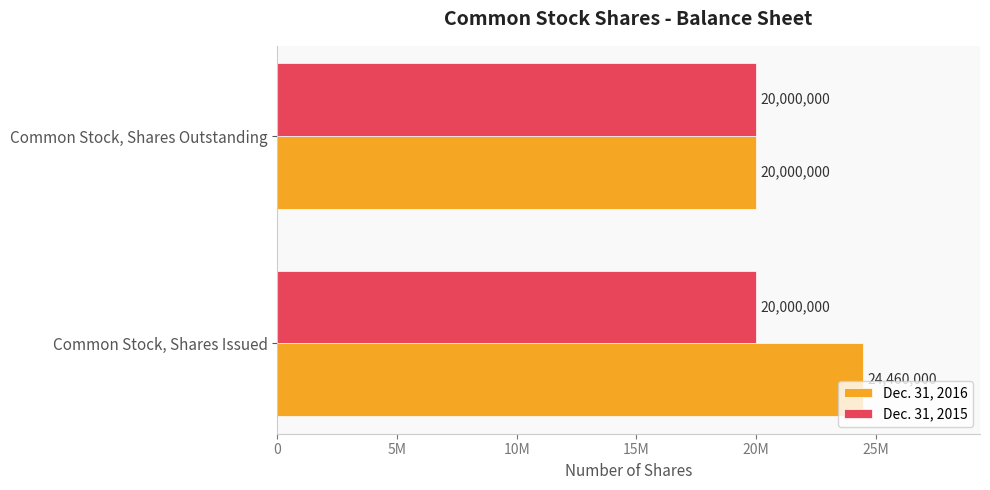

What is the value of the Dec. 31, 2016 bar at the 1st from the left?

24460000.0